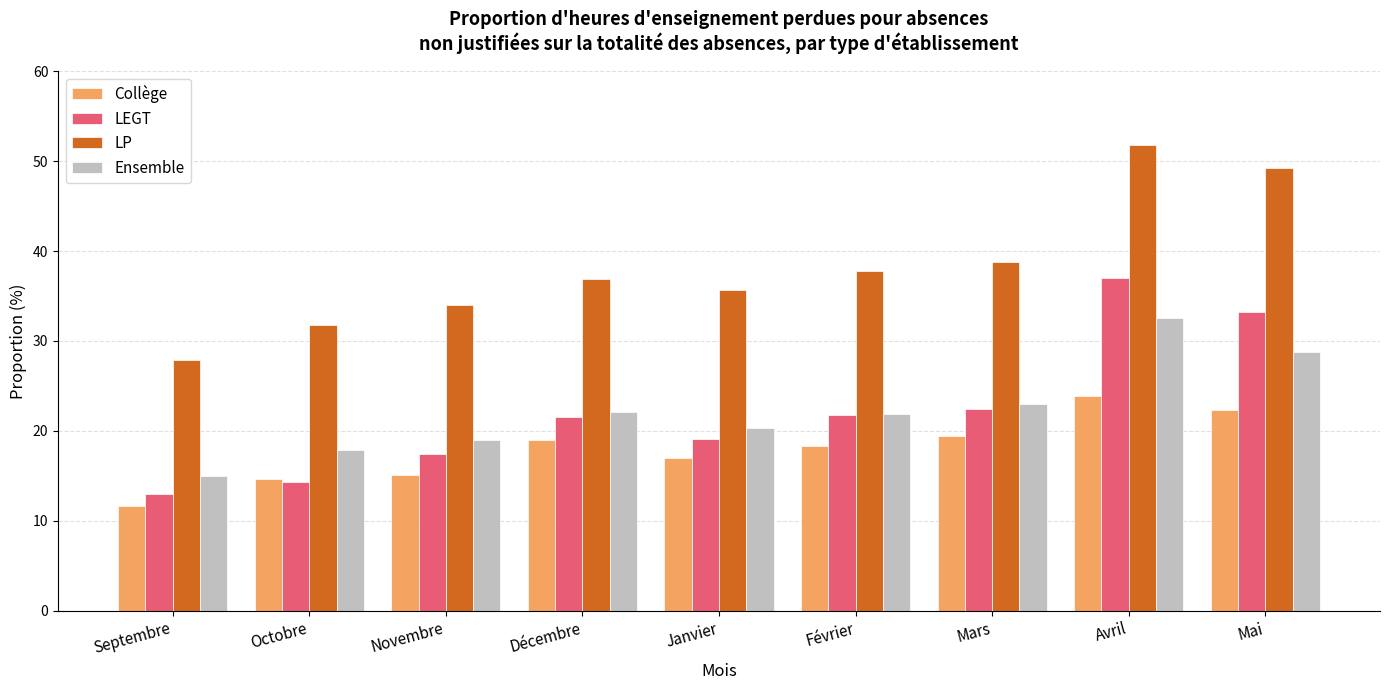

How many groups of bars are there?

9